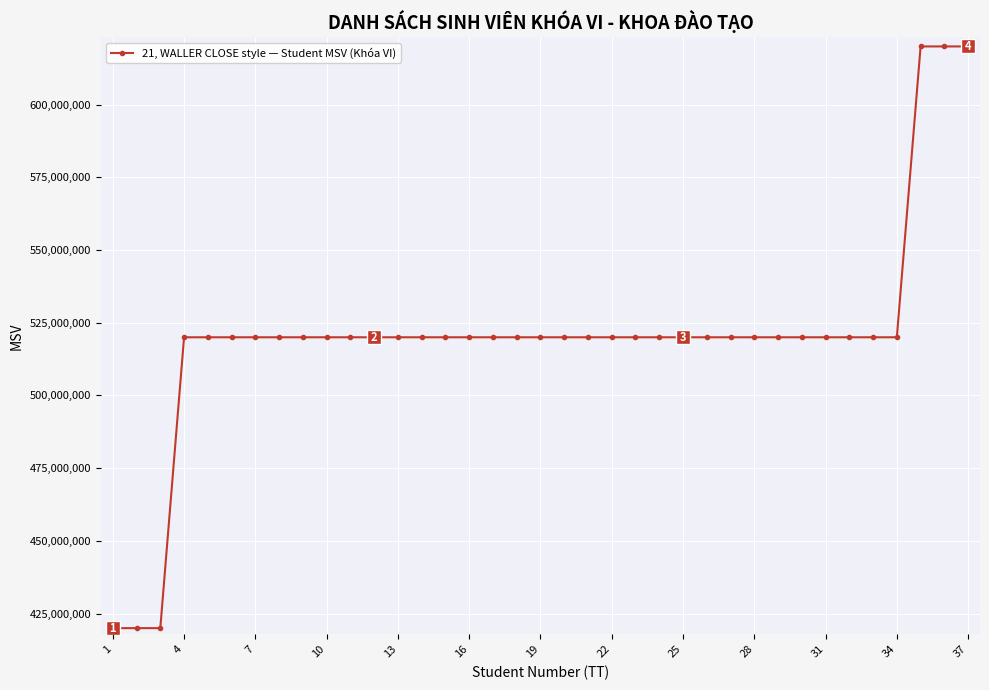

What is the difference between the second highest and second lowest values?

199999795